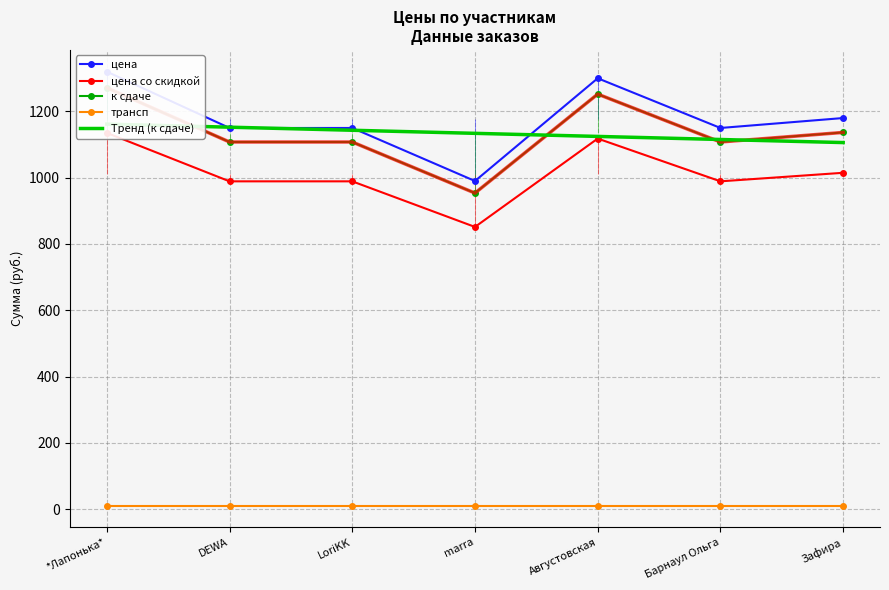

Reading left to right, list all the values displayed in this chart.

цена: *Лапонька*=1320.0	DEWA=1150.0	LoriKK=1150.0	marra=990.0	Августовская=1300.0	Барнаул Ольга=1150.0	Зафира=1180.0
цена со скидкой: *Лапонька*=1135.2	DEWA=989.0	LoriKK=989.0	marra=851.4	Августовская=1118.0	Барнаул Ольга=989.0	Зафира=1014.8
к сдаче: *Лапонька*=1271.4	DEWA=1107.7	LoriKK=1107.7	marra=953.6	Августовская=1252.2	Барнаул Ольга=1107.7	Зафира=1136.6
трансп: *Лапонька*=10.6	DEWA=10.6	LoriKK=10.6	marra=10.6	Августовская=10.6	Барнаул Ольга=10.6	Зафира=10.6